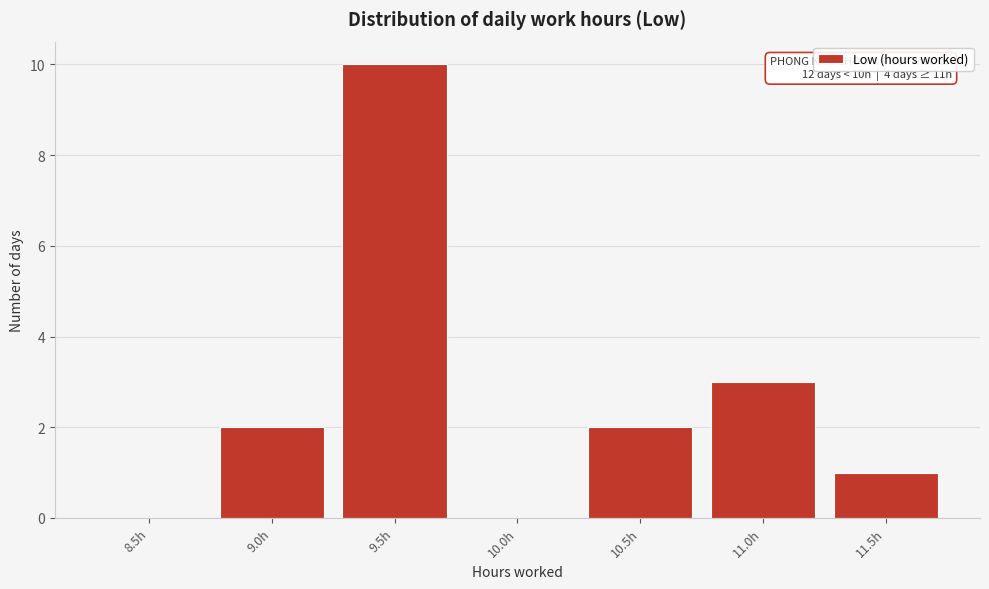

Reading right to left, what are all the values shown in this chart?

11.5h=1	11.0h=3	10.5h=2	10.0h=0	9.5h=10	9.0h=2	8.5h=0